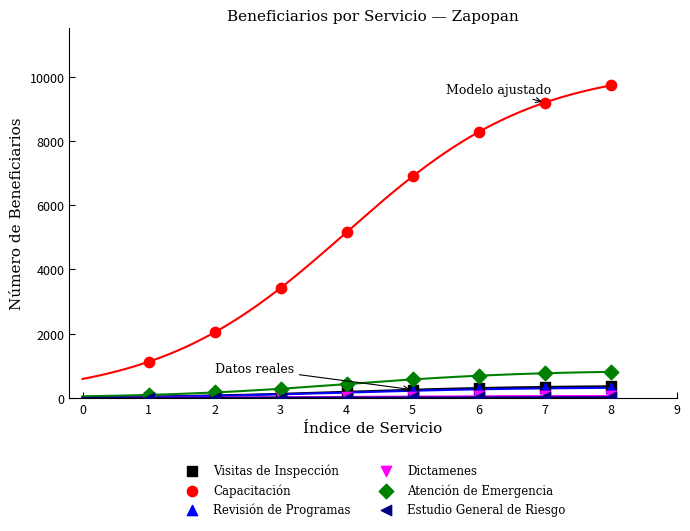

Which series has the largest Y range (max minus min)?

Capacitación